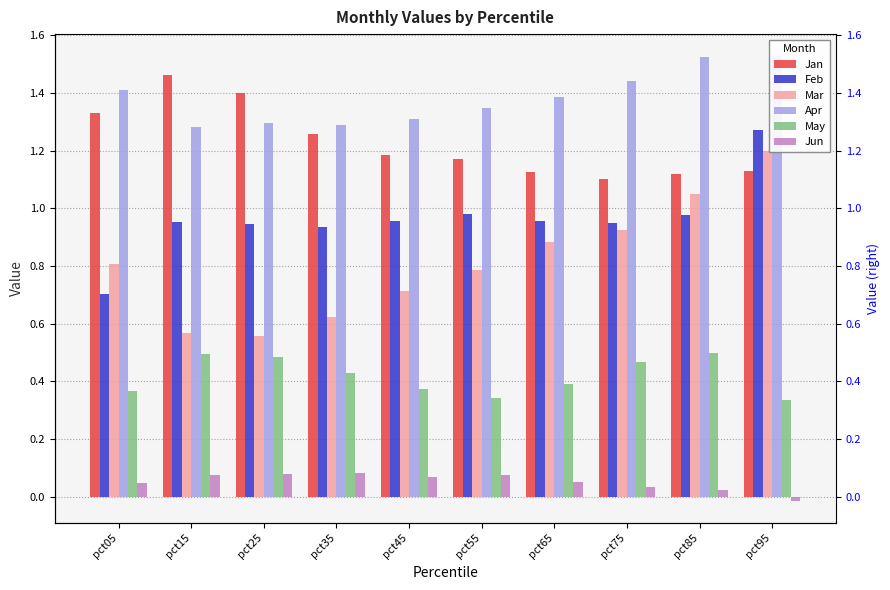

Rank the categories by Jan value from highest to lowest.

pct15, pct25, pct05, pct35, pct45, pct55, pct95, pct65, pct85, pct75